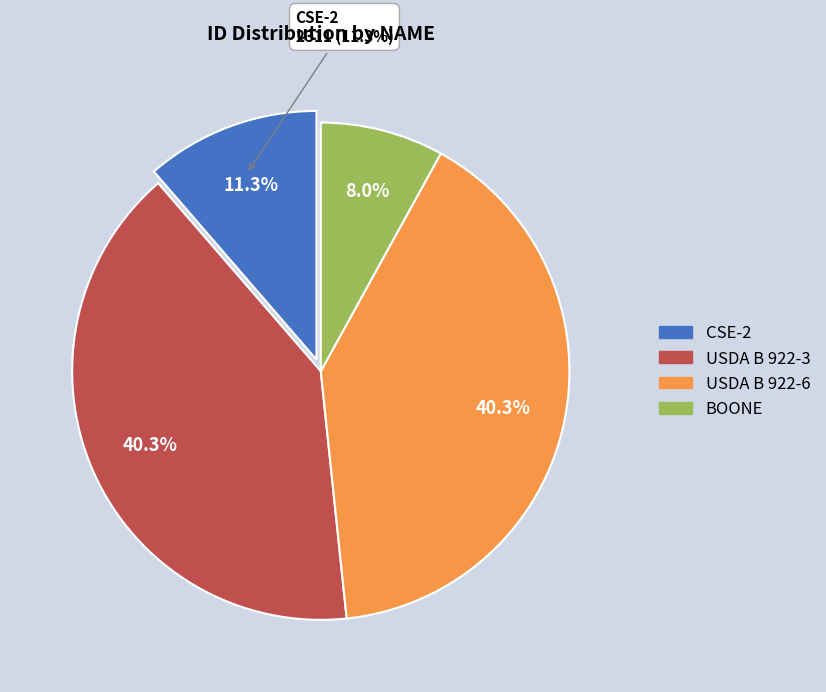

What is the smallest slice in the pie chart?

BOONE